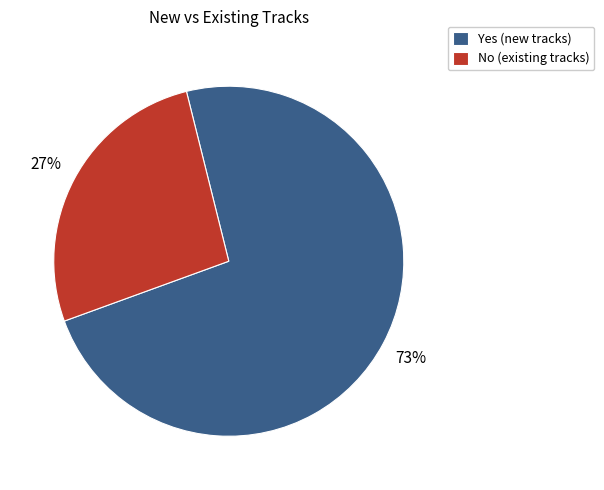

Is there any slice that represents more than half of the pie?

Yes